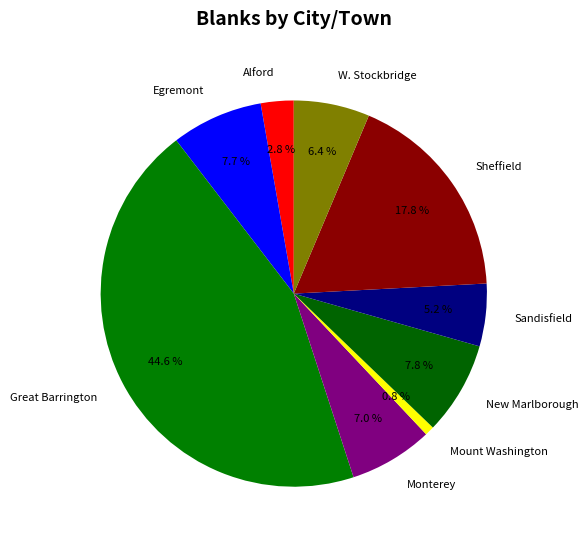

To the nearest percent, what is the difference between the Sheffield and Sandisfield slice percentages?

13%